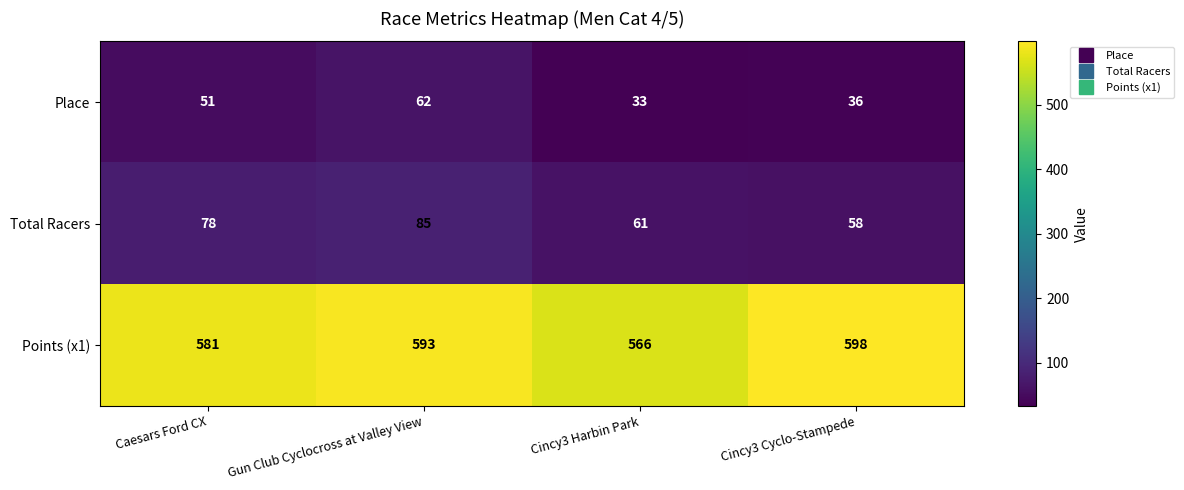

How many series are shown in this chart?

3